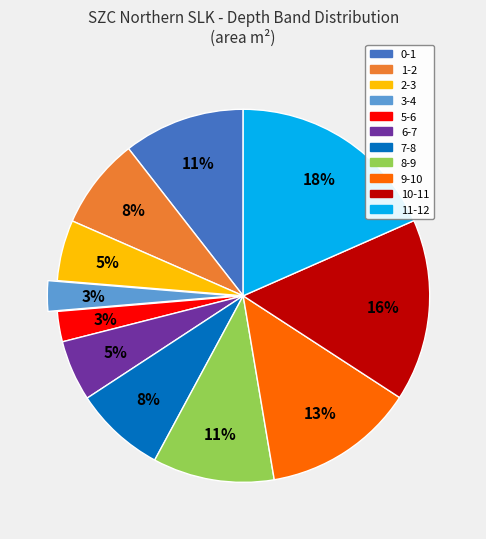

Is there any slice that represents more than half of the pie?

No